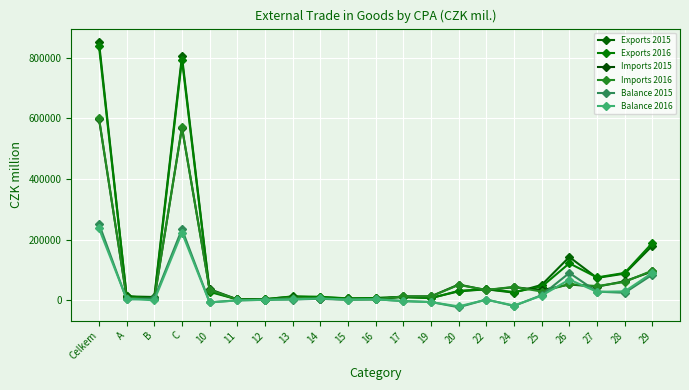

Which series changed the most between 16 and 25?

Exports 2015